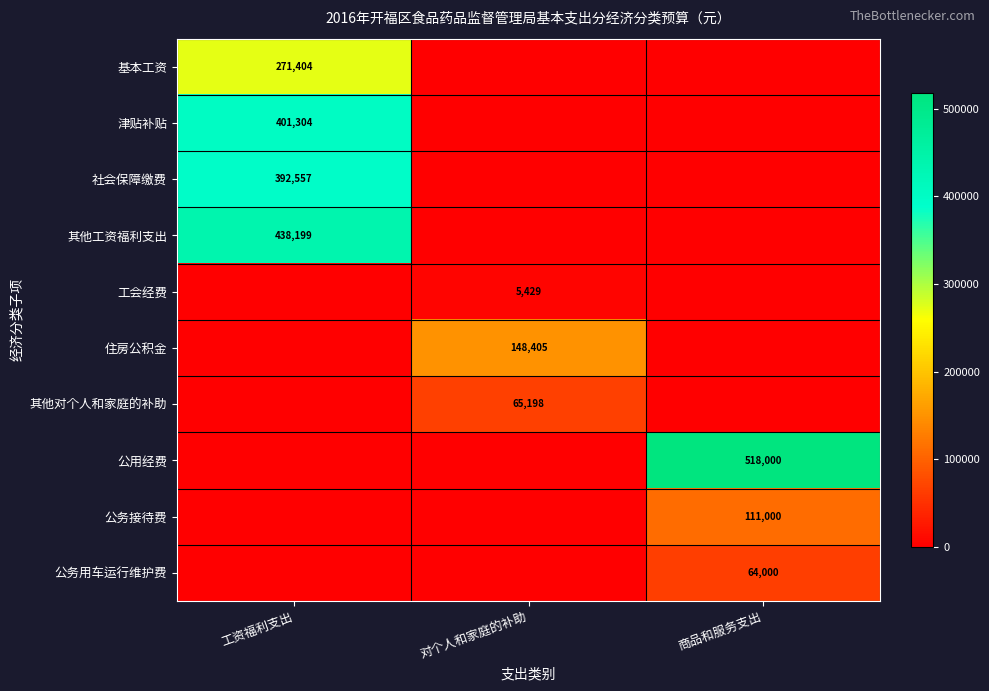

The 公务接待费 series shows 111000 at 商品和服务支出. True or false?

True